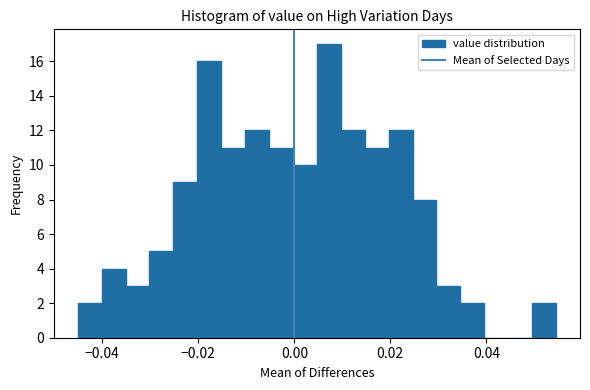

Read against the x-axis, roughly where is the centre of the tallest bar?

0.008